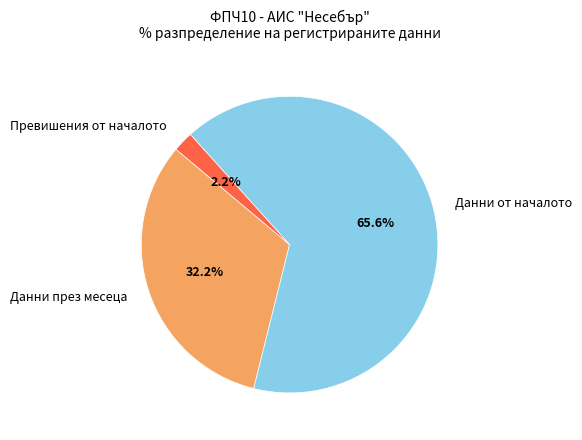

Does Данни от началото represent more than half of the total?

Yes